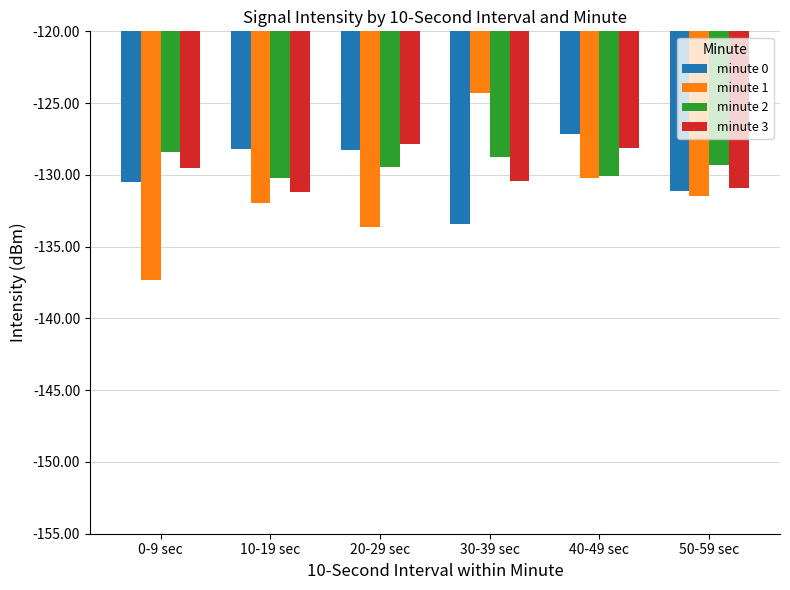

What is the difference between the second highest and second lowest values in the minute 0 series?

2.9